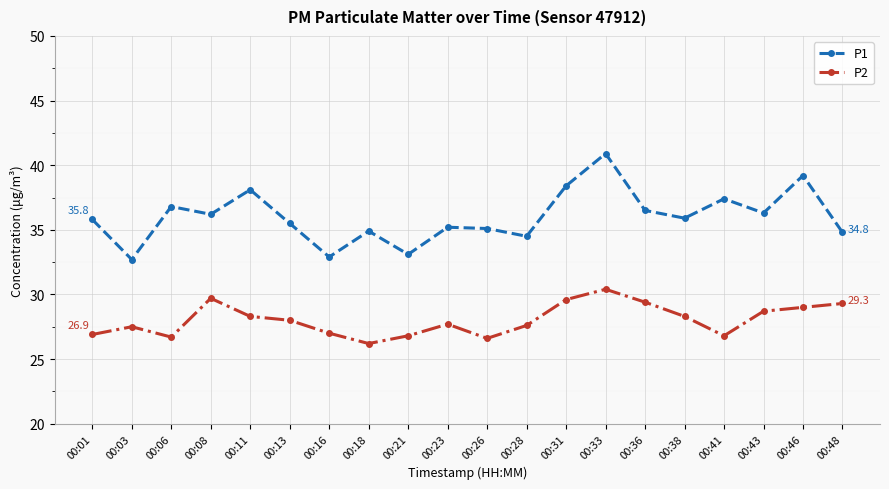

What is the difference between the highest and lowest values at 00:38?

7.6